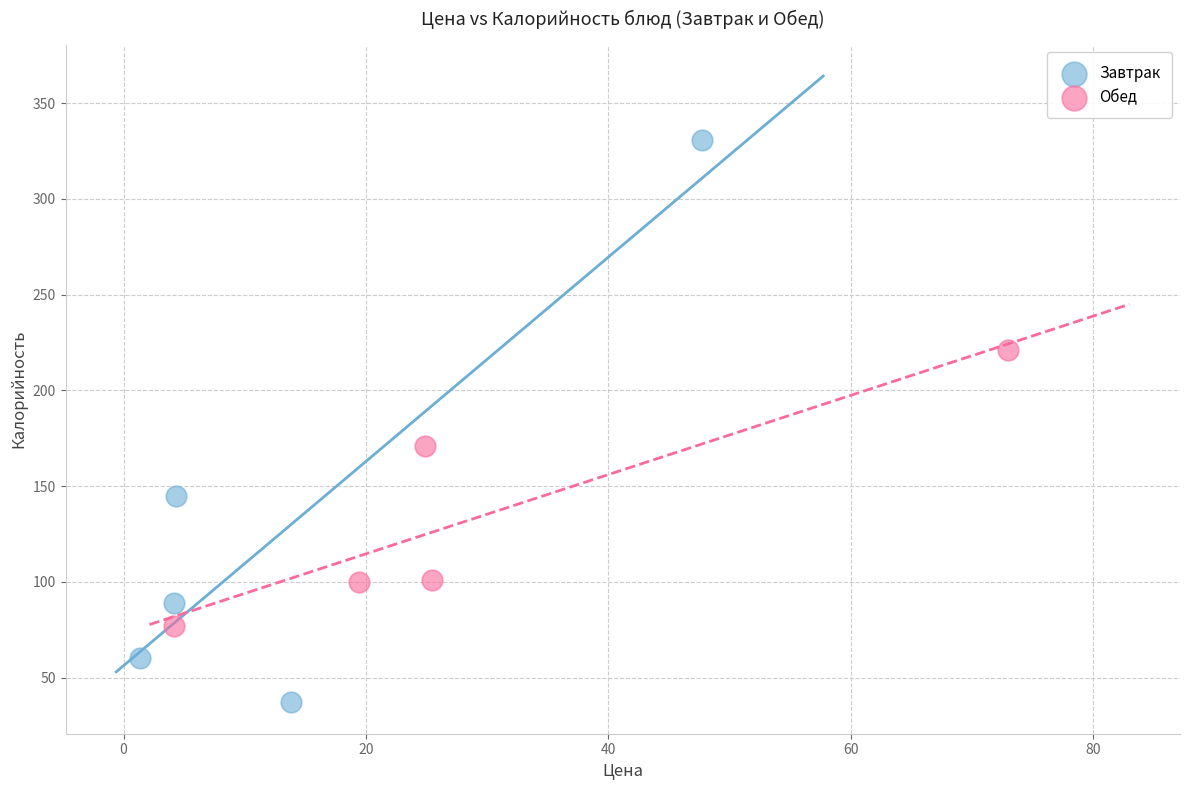

What are all the series names shown in the legend?

Завтрак, Обед